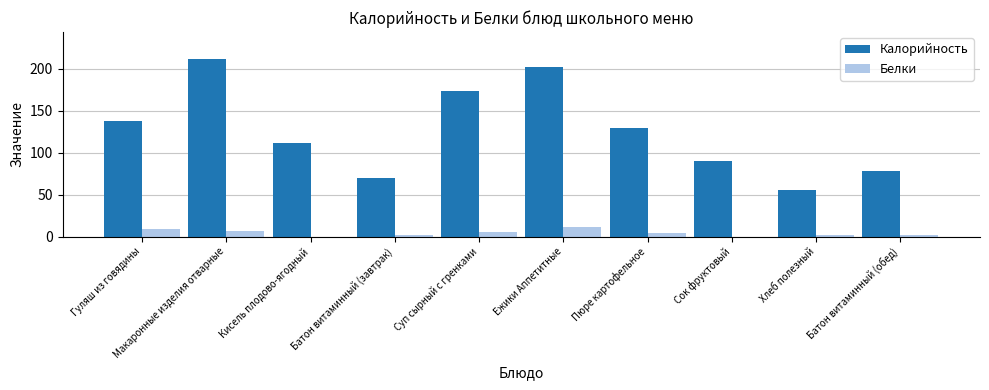

Which series has the largest total across all categories?

Калорийность